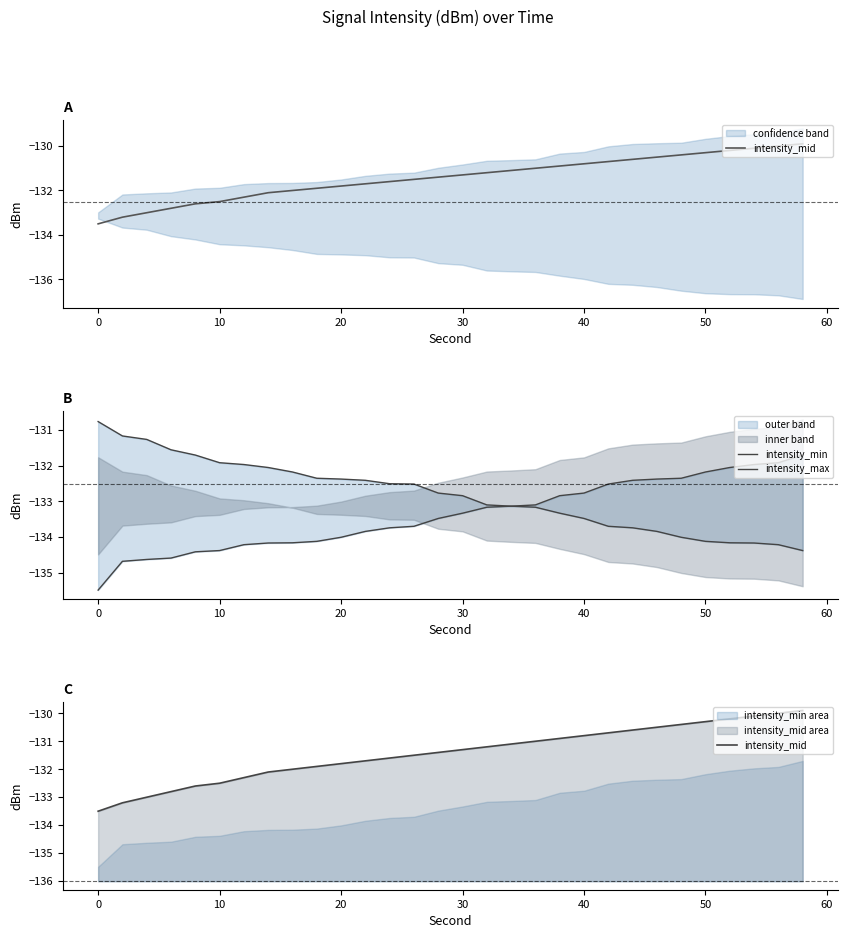

List the series in order of their overall mean, highest first.

intensity_mid, intensity_max, intensity_min